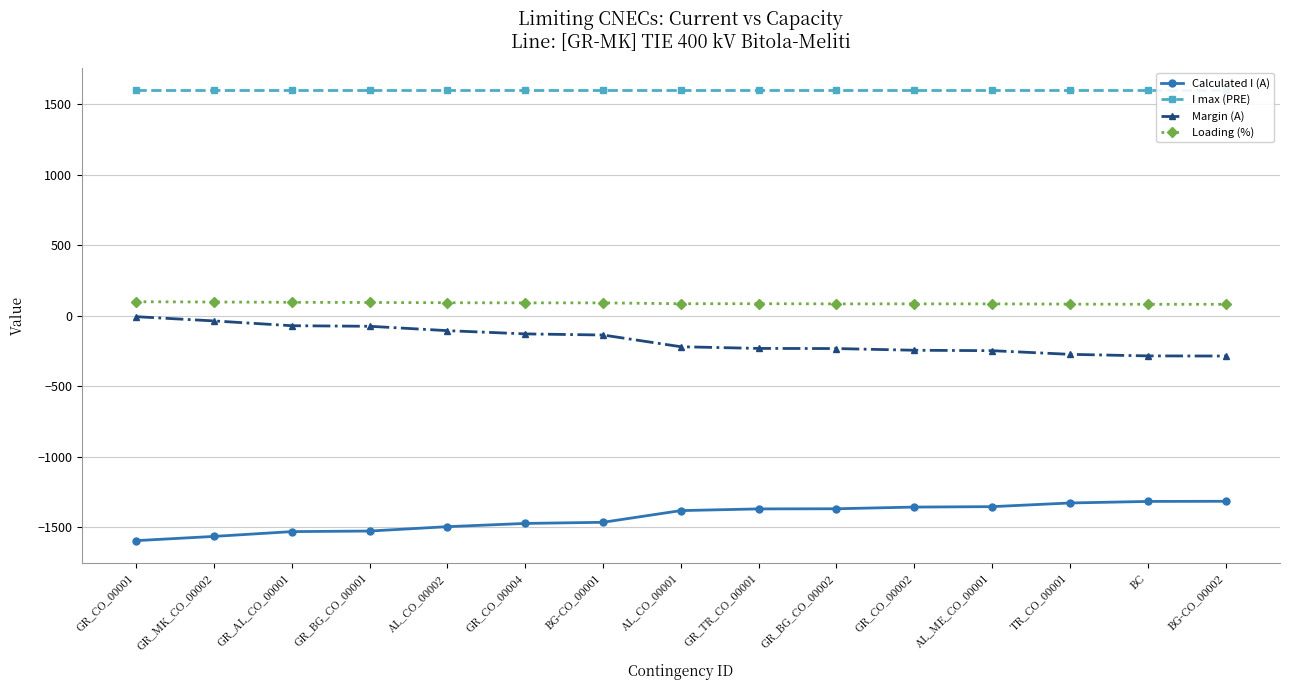

What are all the series names shown in the legend?

Calculated I (A), I max (PRE), Margin (A), Loading (%)